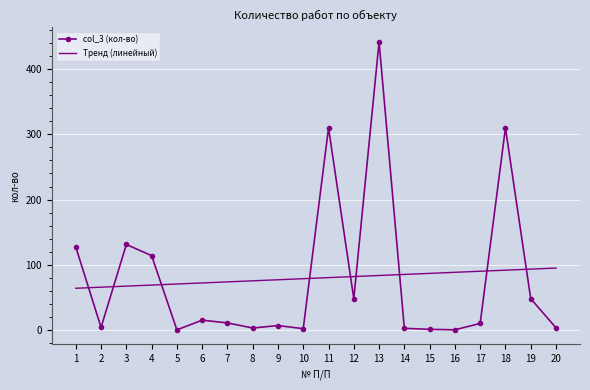

Is it true that col_3 (кол-во) equals 0.2 at 5?

True